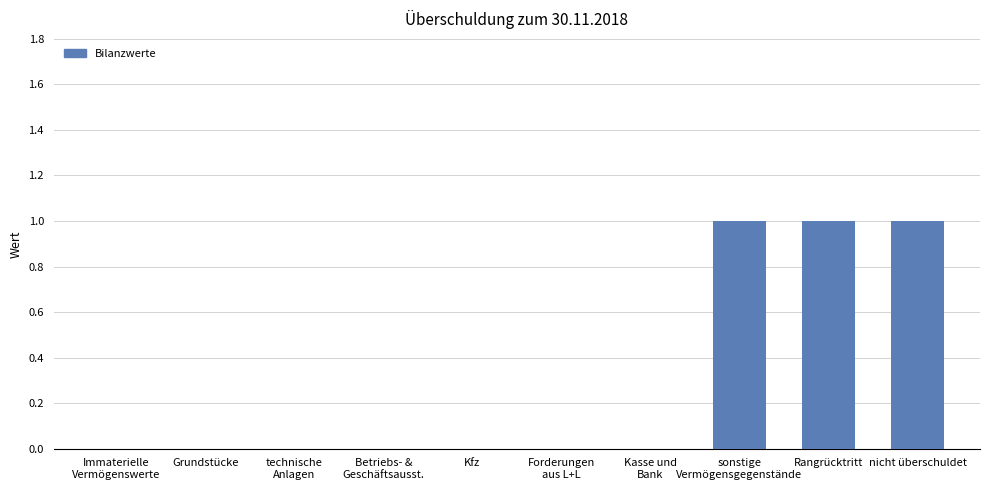

What is the sum of all values?

3